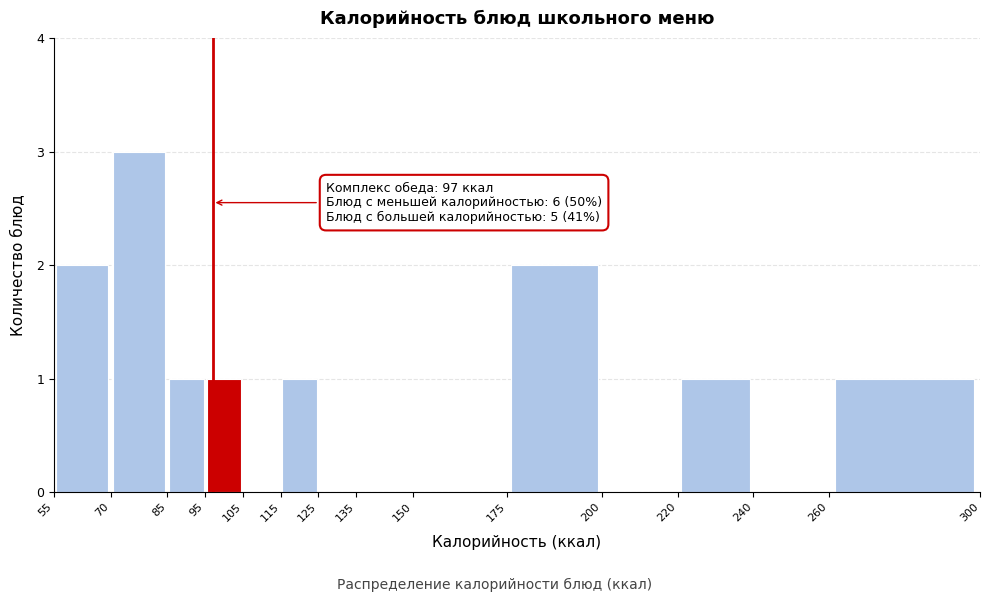

Over which range of the x-axis is the bar tallest?

70 to 85